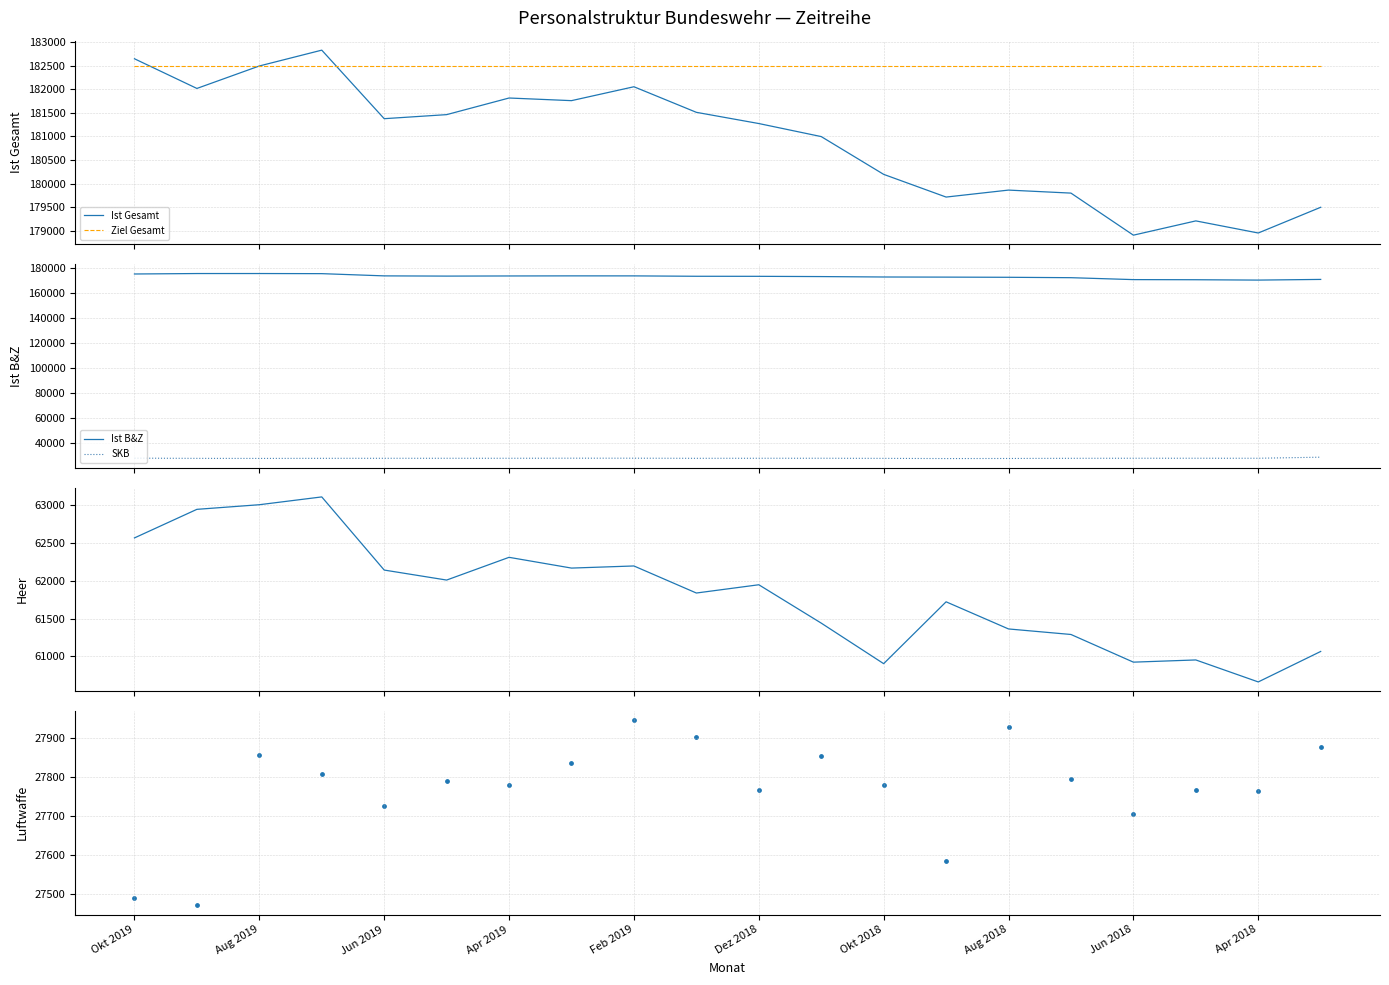

Which series has the largest total across all categories?

Ziel Gesamt